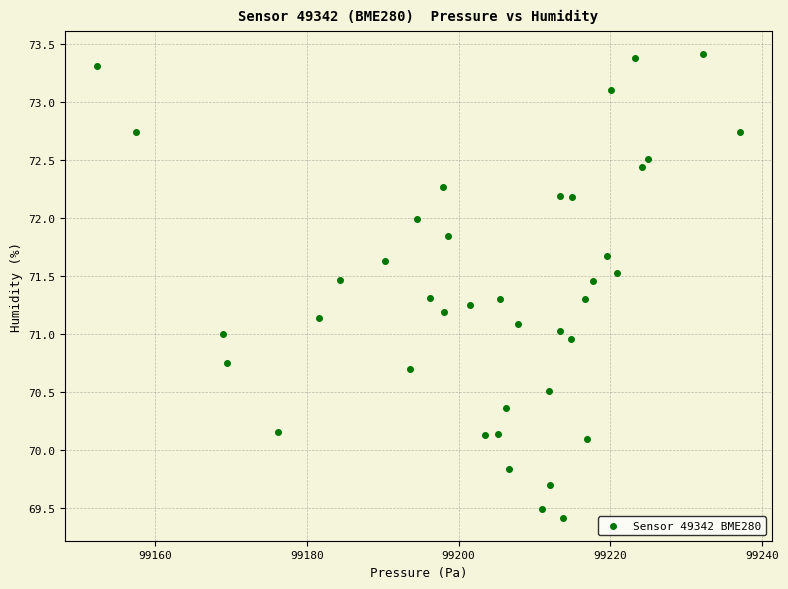

What is the range of Y values (max minus min)?

4.0